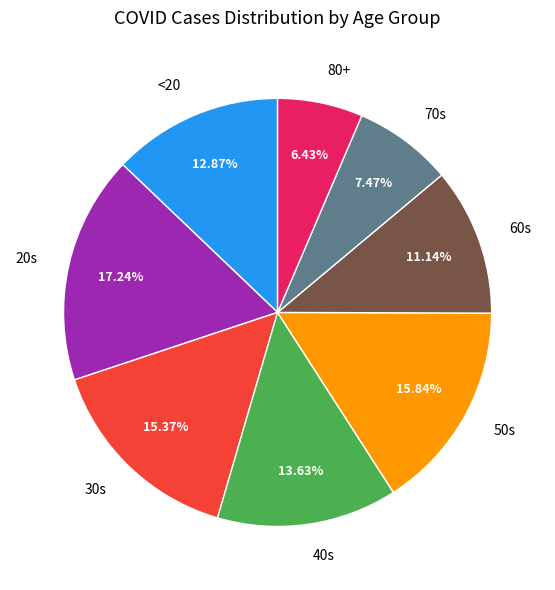

Do 40s and 50s together represent more than half of the pie?

No